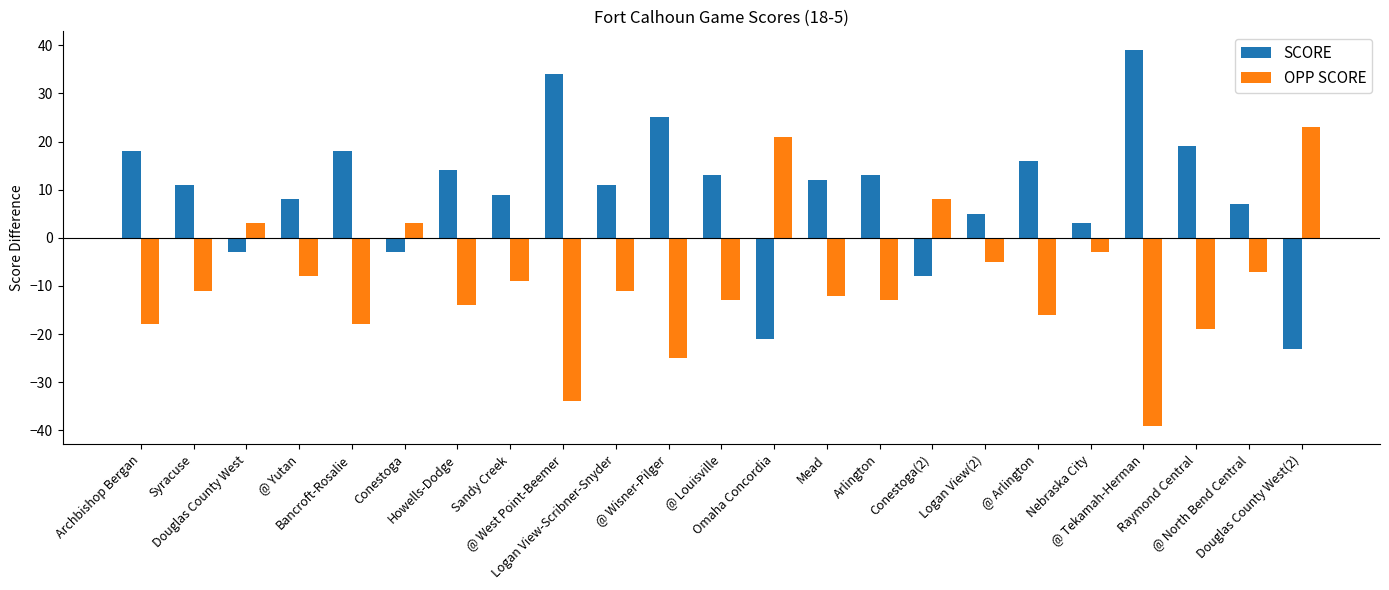

How many groups of bars are there?

23